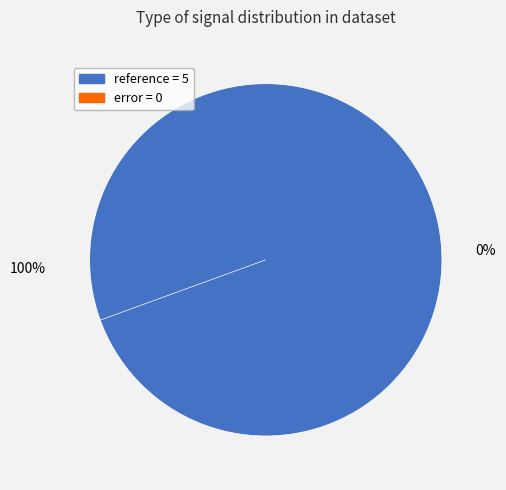

Count the number of slices in the pie.

2